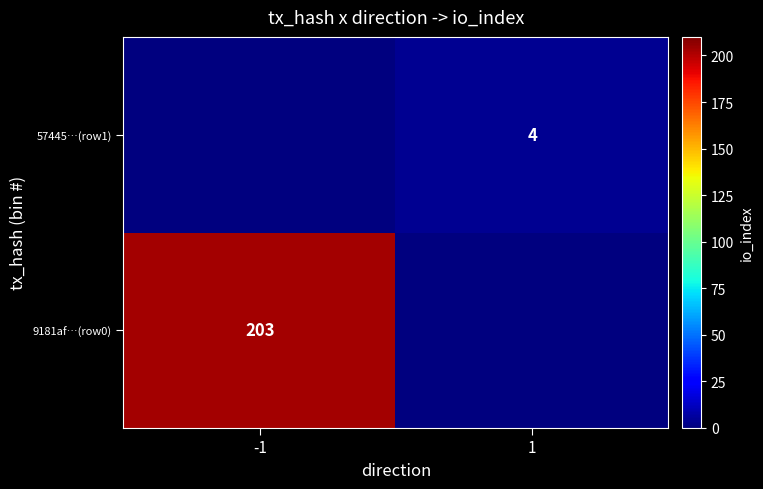

The 9181af…(row0) series shows 81 at -1. True or false?

False